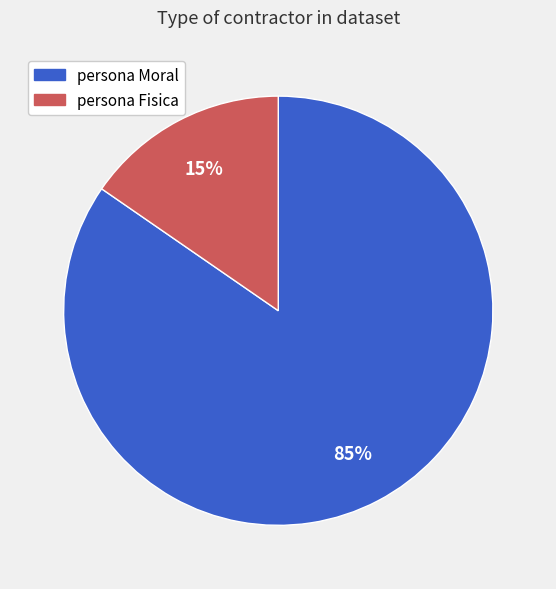

Which category has the biggest portion of the pie?

persona Moral